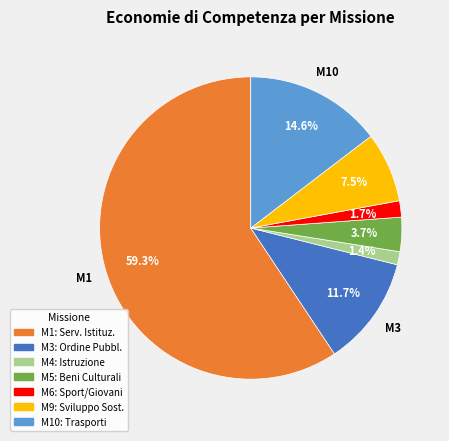

Is there a majority slice in this chart?

Yes